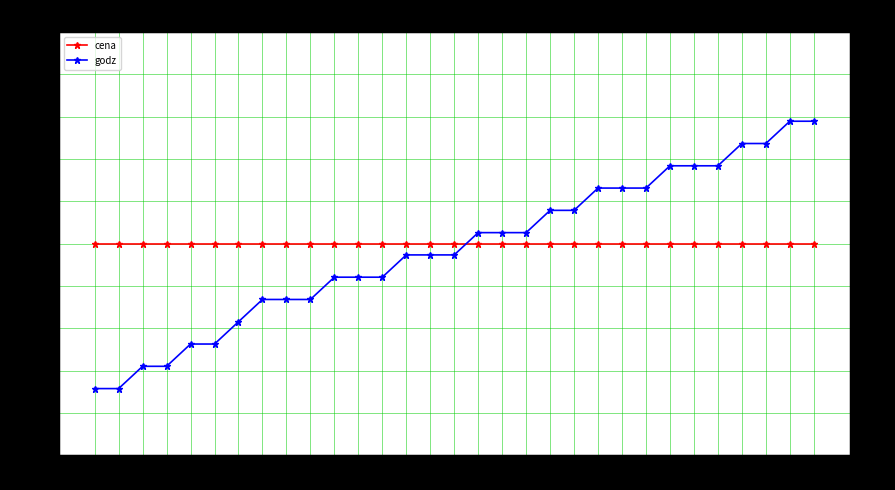

At which category does the chart reach its peak across all series?

1